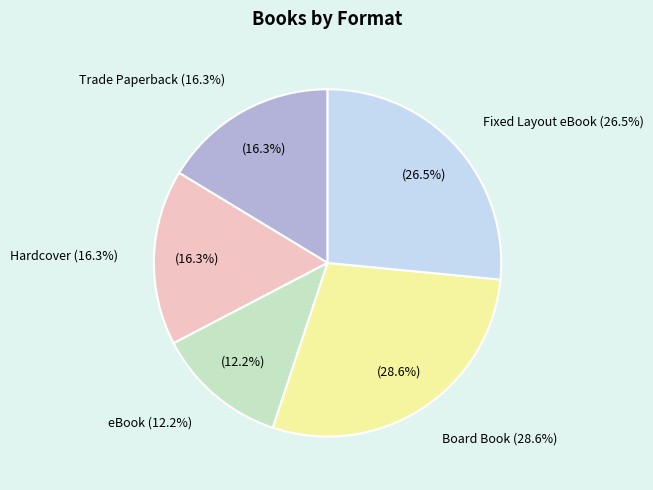

Which has a higher value, Hardcover or Fixed Layout eBook?

Fixed Layout eBook